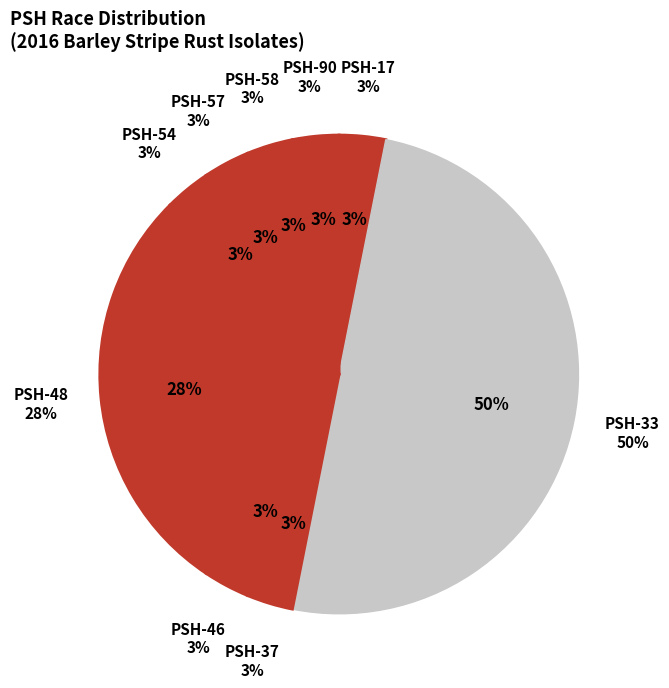

The PSH-33 slice represents 44% of the pie. True or false?

False